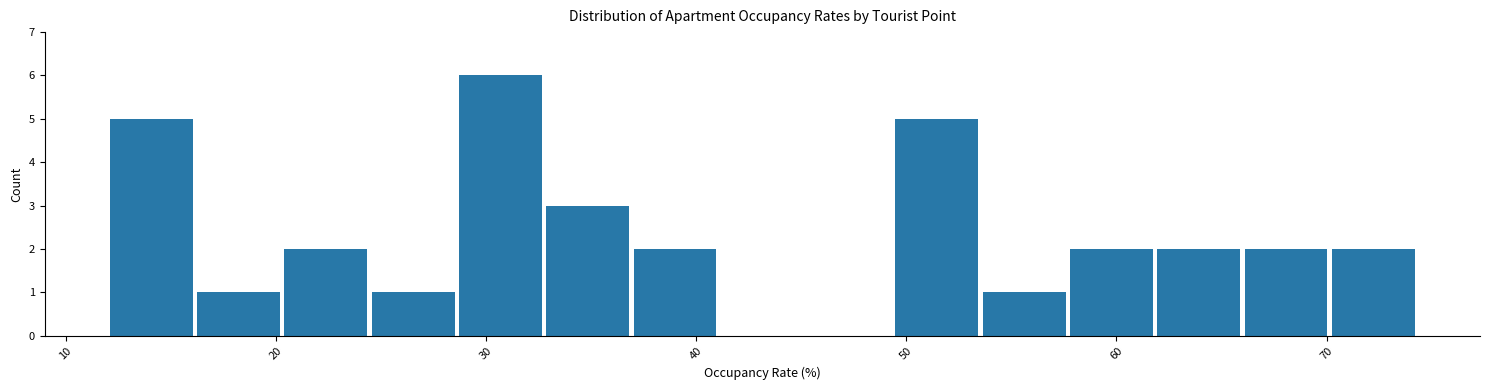

Over which range of the x-axis is the bar tallest?

29 to 33